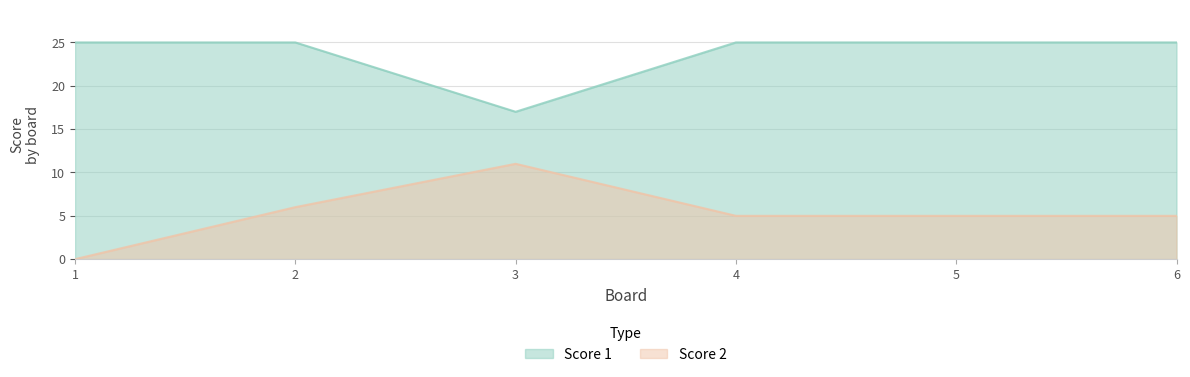

Does the chart display data point markers on the line(s)?

No